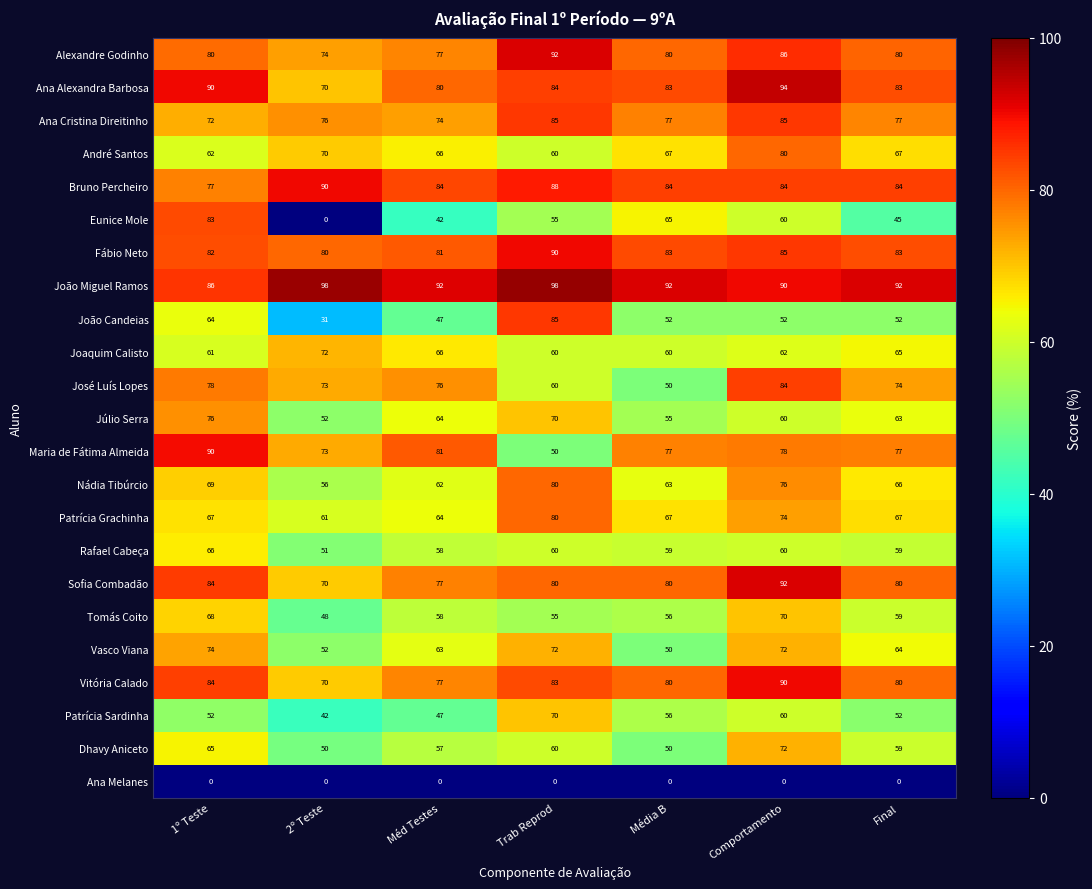

Count the Alexandre Godinho values in the range 77 to 86.

5